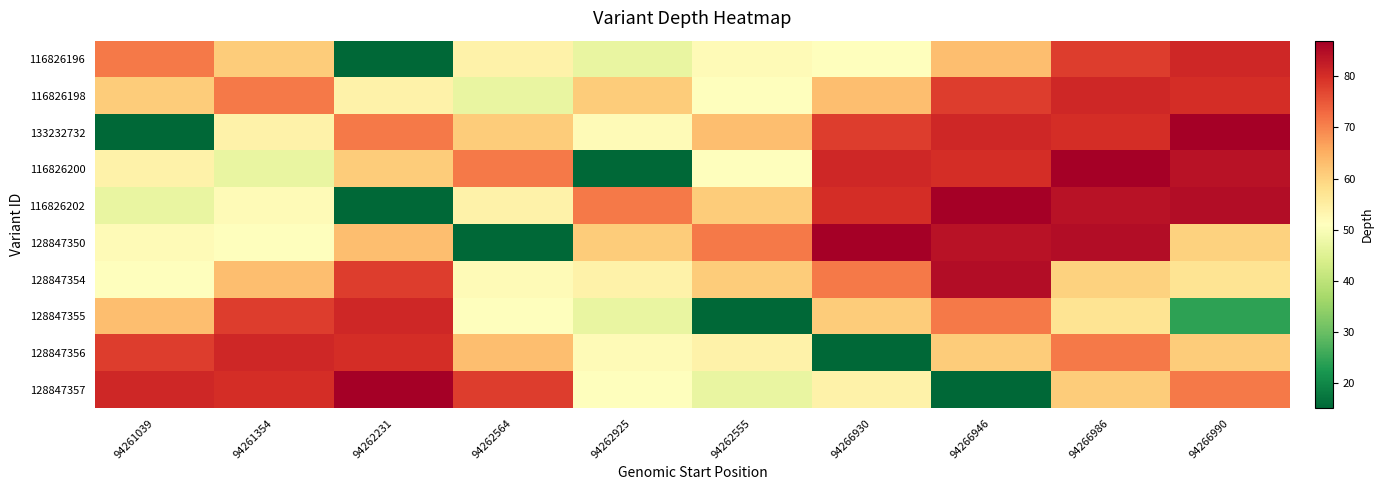

Reading left to right, transcribe all the data shown in this chart.

116826196: 94261039=71	94261354=61	94262231=15	94262564=54	94262925=47	94262555=52	94266930=51	94266946=63	94266986=78	94266990=81
116826198: 94261039=61	94261354=71	94262231=54	94262564=47	94262925=61	94262555=51	94266930=63	94266946=78	94266986=81	94266990=80
133232732: 94261039=15	94261354=54	94262231=71	94262564=61	94262925=52	94262555=63	94266930=78	94266946=81	94266986=80	94266990=87
116826200: 94261039=54	94261354=47	94262231=61	94262564=71	94262925=15	94262555=51	94266930=81	94266946=80	94266986=87	94266990=84
116826202: 94261039=47	94261354=52	94262231=15	94262564=54	94262925=71	94262555=61	94266930=80	94266946=87	94266986=84	94266990=85
128847350: 94261039=52	94261354=51	94262231=63	94262564=15	94262925=61	94262555=71	94266930=87	94266946=84	94266986=85	94266990=60
128847354: 94261039=51	94261354=63	94262231=78	94262564=52	94262925=54	94262555=61	94266930=71	94266946=85	94266986=60	94266990=57
128847355: 94261039=63	94261354=78	94262231=81	94262564=51	94262925=47	94262555=15	94266930=61	94266946=71	94266986=57	94266990=24
128847356: 94261039=78	94261354=81	94262231=80	94262564=63	94262925=52	94262555=54	94266930=15	94266946=61	94266986=71	94266990=61
128847357: 94261039=81	94261354=80	94262231=87	94262564=78	94262925=51	94262555=47	94266930=54	94266946=15	94266986=61	94266990=71